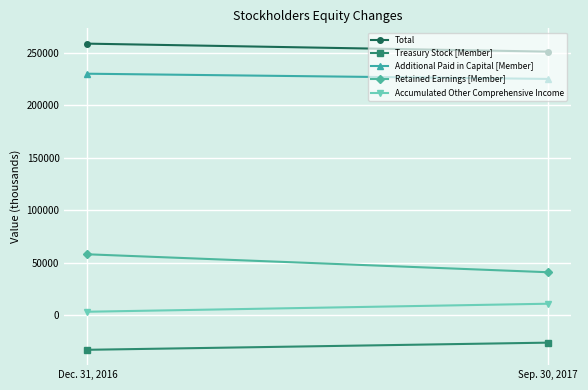

Count the Accumulated Other Comprehensive Income values in the range 3322 to 10959.

2